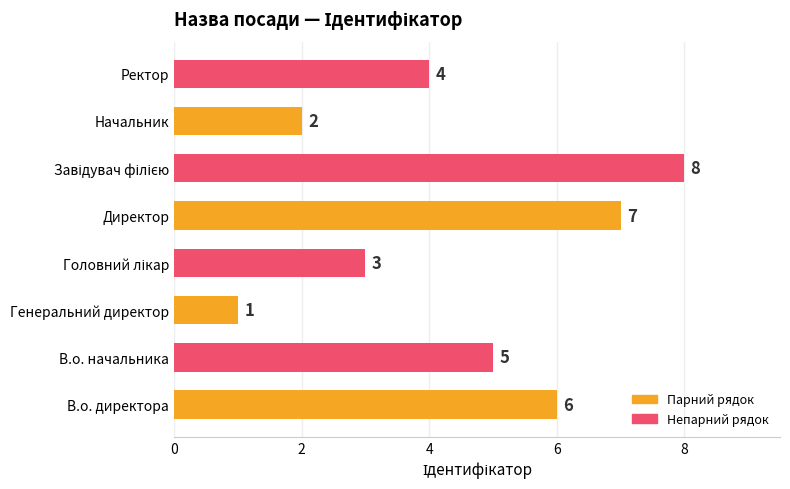

What is the change in value from Начальник to Ректор?

+2